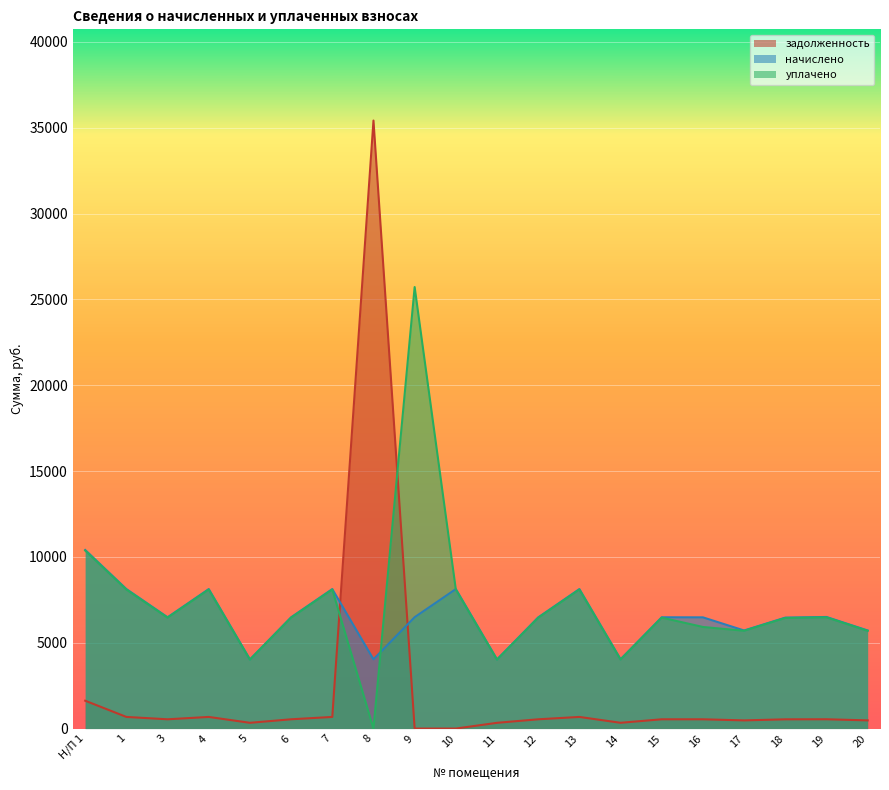

What is the label of the 1st point from the right?

20